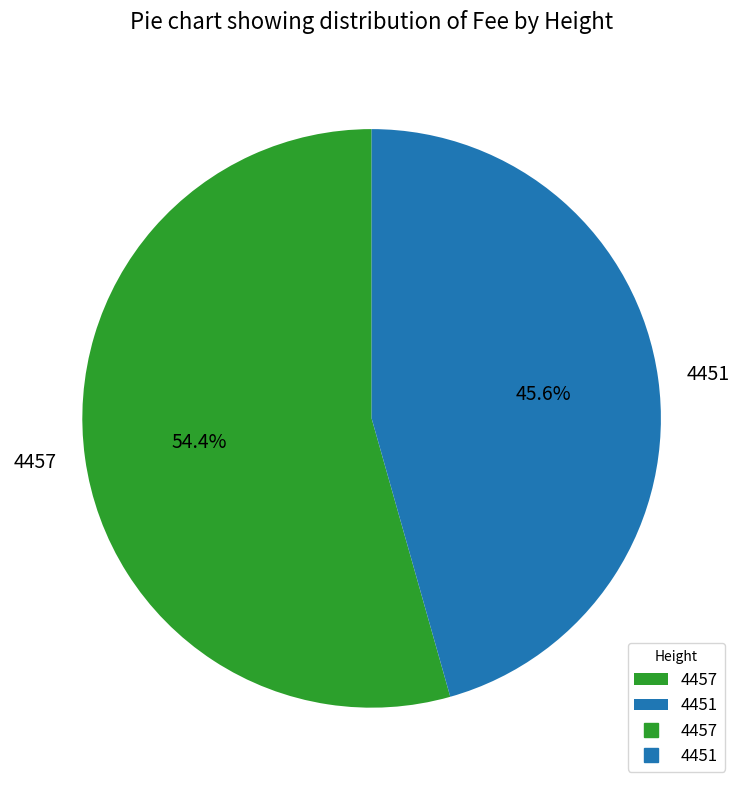

To the nearest percent, what is the difference between the 4451 and 4457 slice percentages?

9%